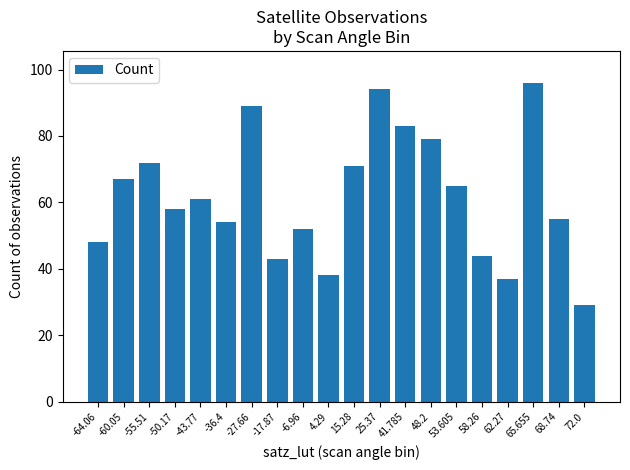

Which label corresponds to the smallest value in the chart?

72.0